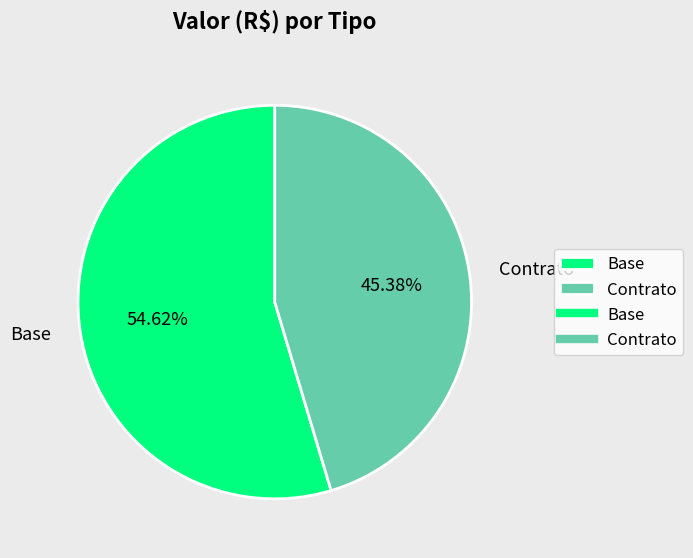

Which slice represents more than half of the pie?

Base